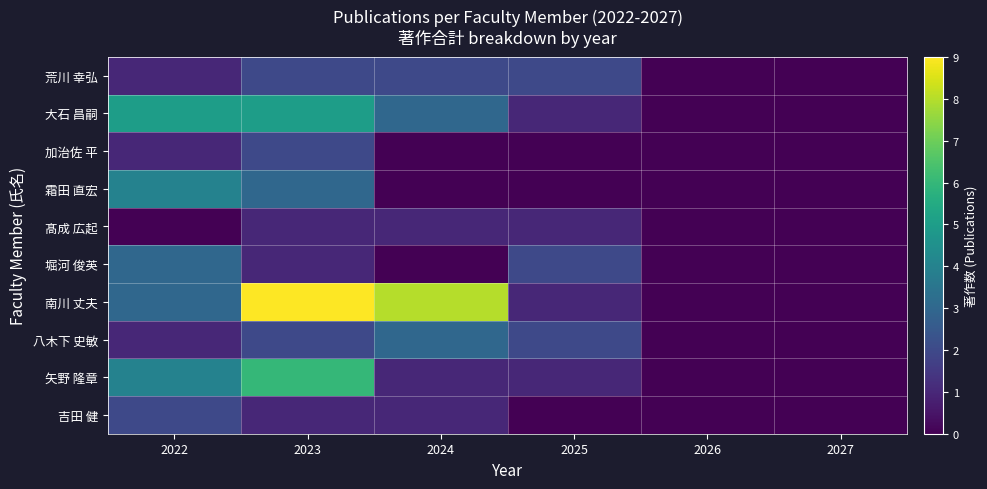

Which series has the largest range (max minus min)?

南川 丈夫